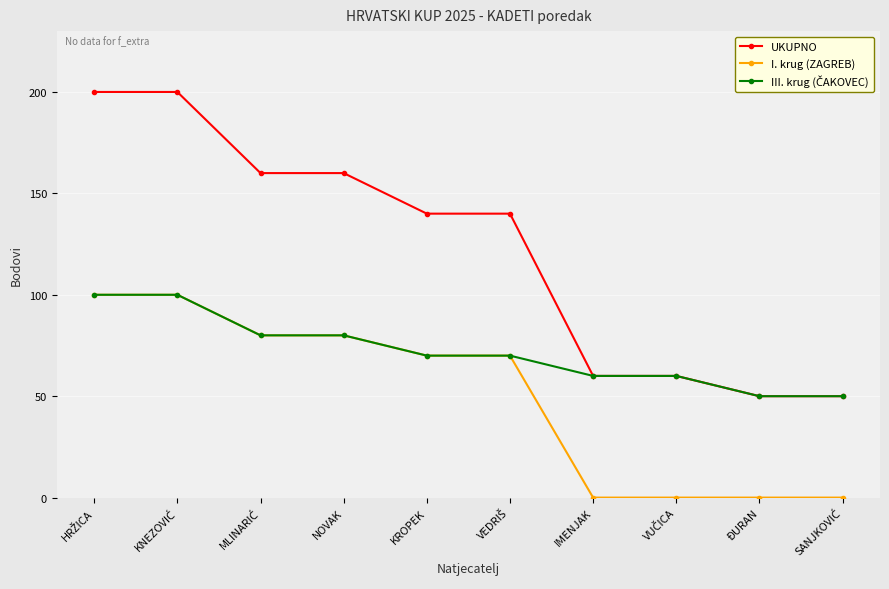

Which series has the widest spread of values?

UKUPNO